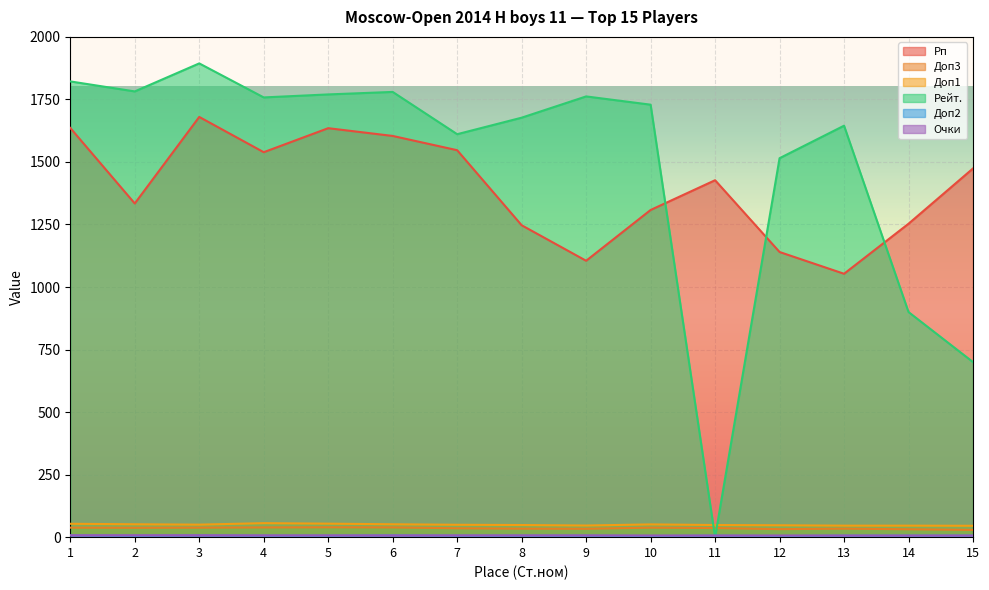

Which has a higher value, 8 or 6?

6